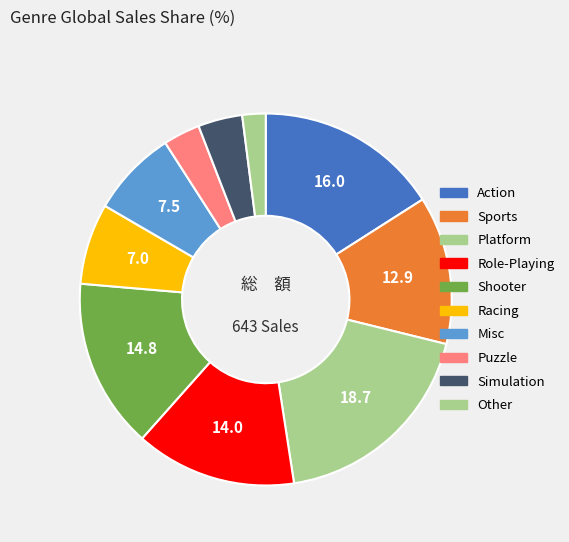

Does any single category account for the majority?

No